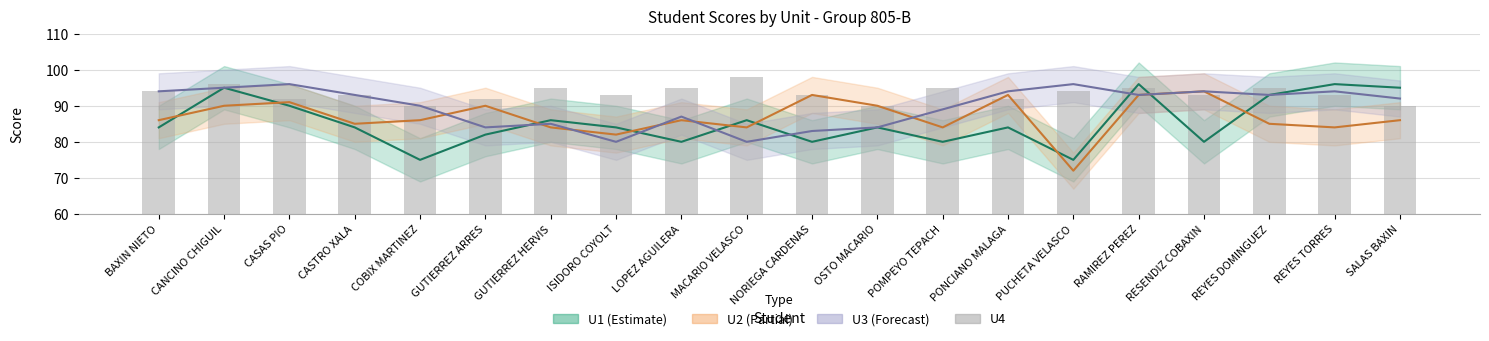

What is the value of the 20th bar from the left?

90